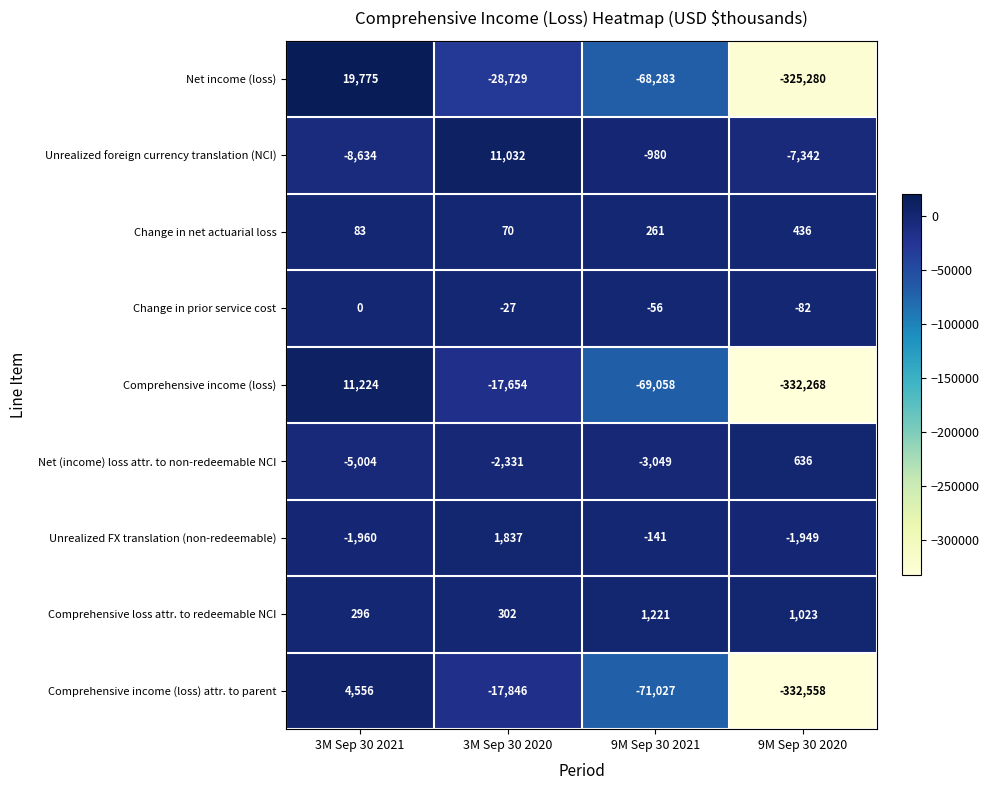

What is the sum of all Net (income) loss attr. to non-redeemable NCI values?

-9748